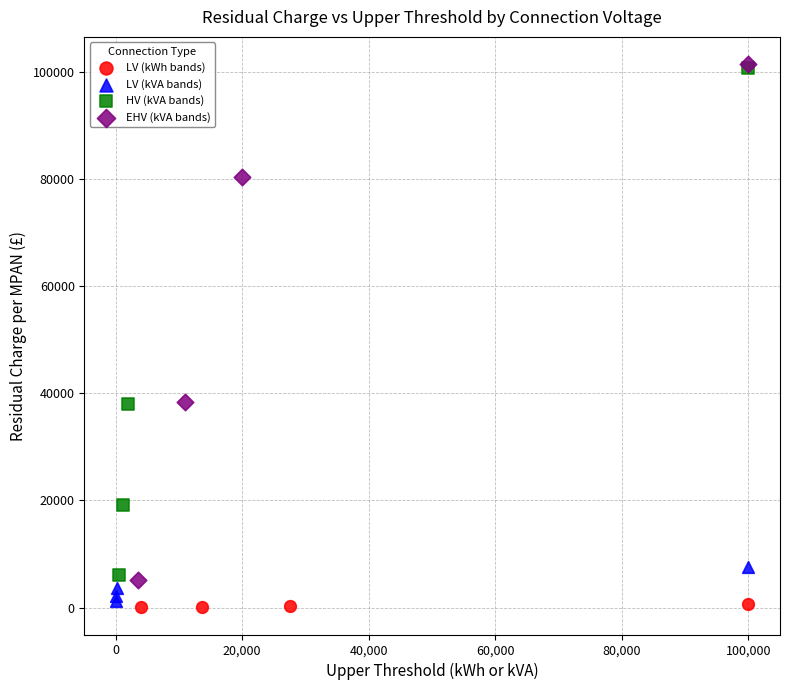

Which series has the widest spread of Y values?

EHV (kVA bands)